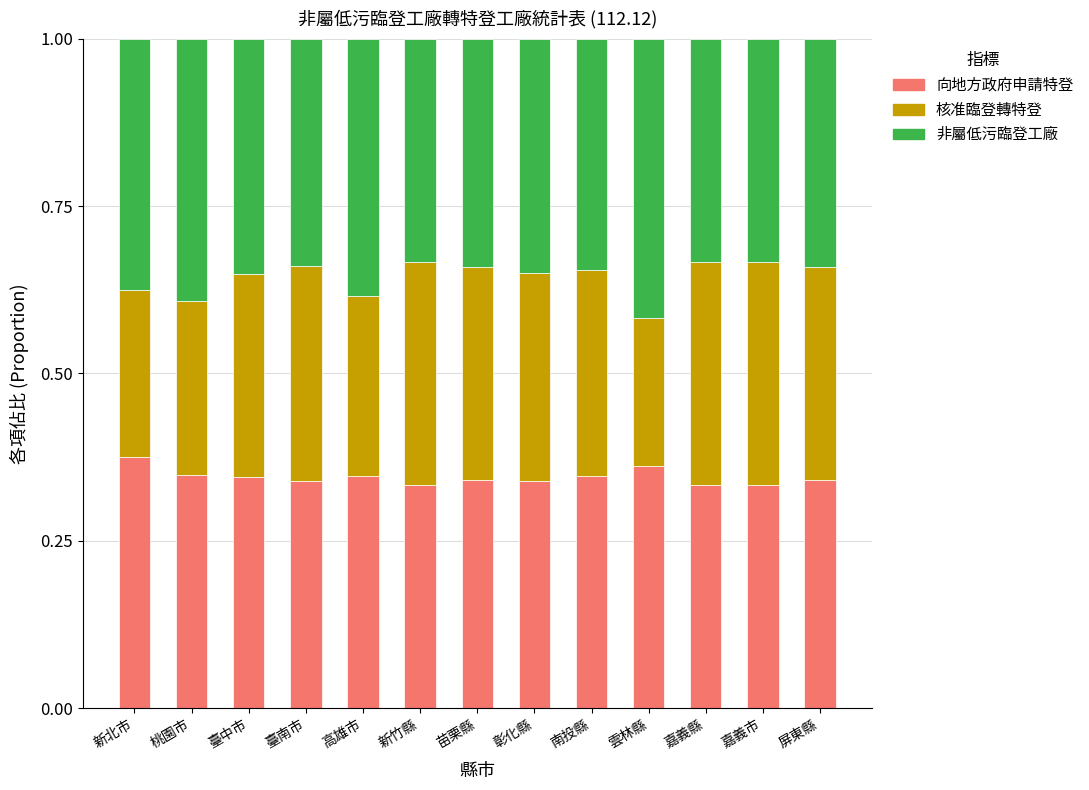

What is the sum of the 向地方政府申請特登 values at 臺南市 and 高雄市?

0.7